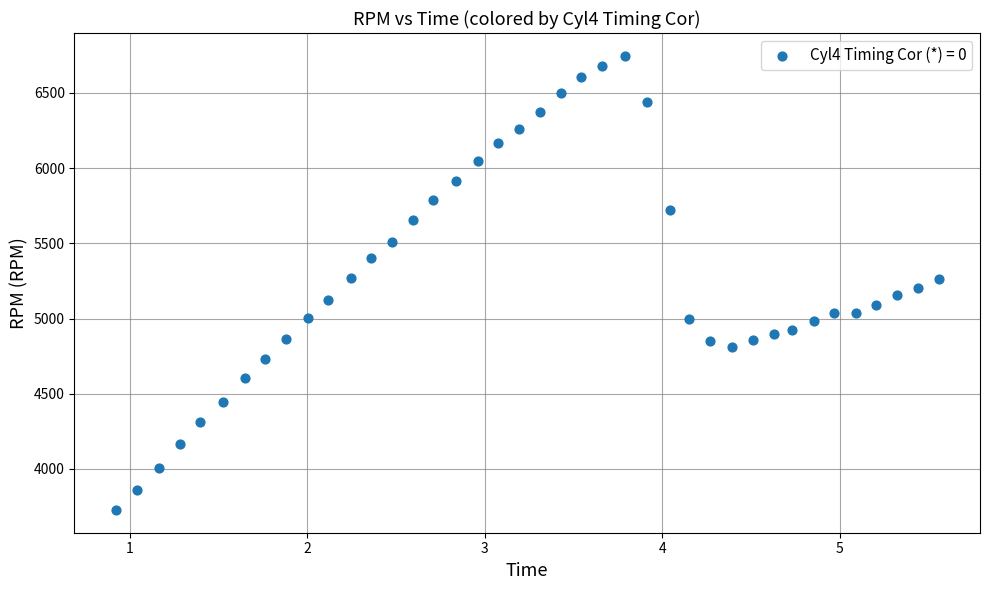

What is the range of Y values (max minus min)?

3020